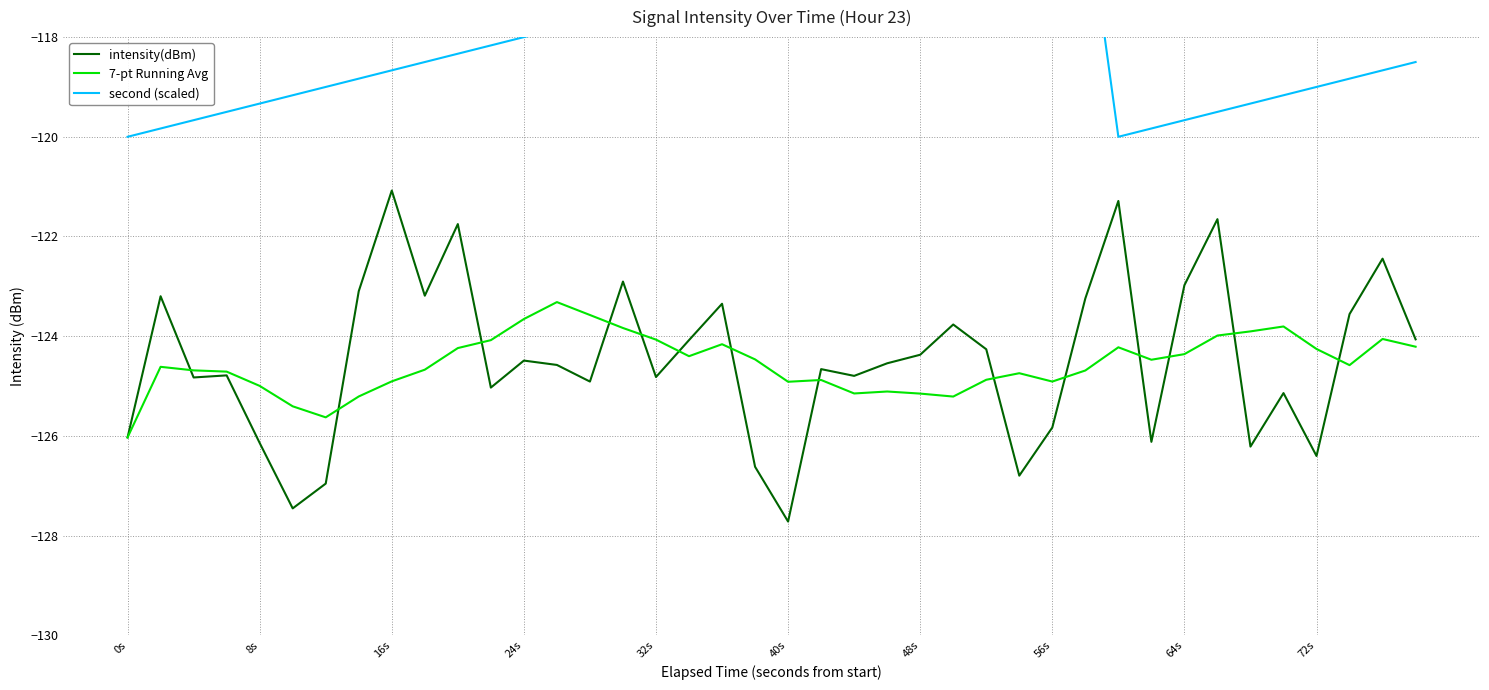

Reading left to right, extract all data points from this chart.

intensity(dBm): -126.0	-123.2	-124.8	-124.8	-126.1	-127.5	-127.0	-123.1	-121.1	-123.2	-121.8	-125.0	-124.5	-124.6	-124.9	-122.9	-124.8	-124.1	-123.3	-126.6	-127.7	-124.7	-124.8	-124.5	-124.4	-123.8	-124.3	-126.8	-125.8	-123.2	-121.3	-126.1	-123.0	-121.7	-126.2	-125.1	-126.4	-123.6	-122.4	-124.1
7-pt Running Avg: -126.0	-124.6	-124.7	-124.7	-125.0	-125.4	-125.6	-125.2	-124.9	-124.7	-124.2	-124.1	-123.7	-123.3	-123.6	-123.8	-124.1	-124.4	-124.2	-124.5	-124.9	-124.9	-125.1	-125.1	-125.2	-125.2	-124.9	-124.7	-124.9	-124.7	-124.2	-124.5	-124.4	-124.0	-123.9	-123.8	-124.3	-124.6	-124.1	-124.2
second (scaled): -120.0	-119.8	-119.7	-119.5	-119.3	-119.2	-119.0	-118.8	-118.7	-118.5	-118.3	-118.2	-118.0	-117.8	-117.7	-117.5	-117.3	-117.2	-117.0	-116.8	-116.7	-116.5	-116.3	-116.2	-116.0	-115.8	-115.7	-115.5	-115.3	-115.2	-120.0	-119.8	-119.7	-119.5	-119.3	-119.2	-119.0	-118.8	-118.7	-118.5